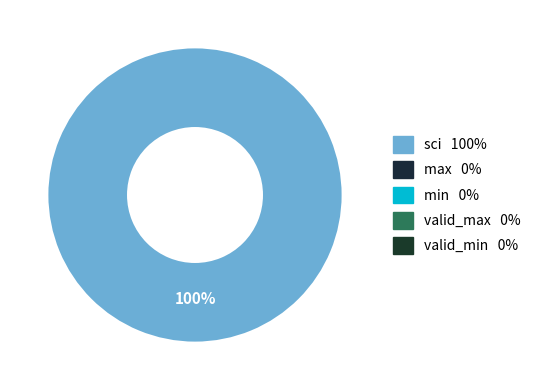

Is there any slice that represents more than half of the pie?

Yes